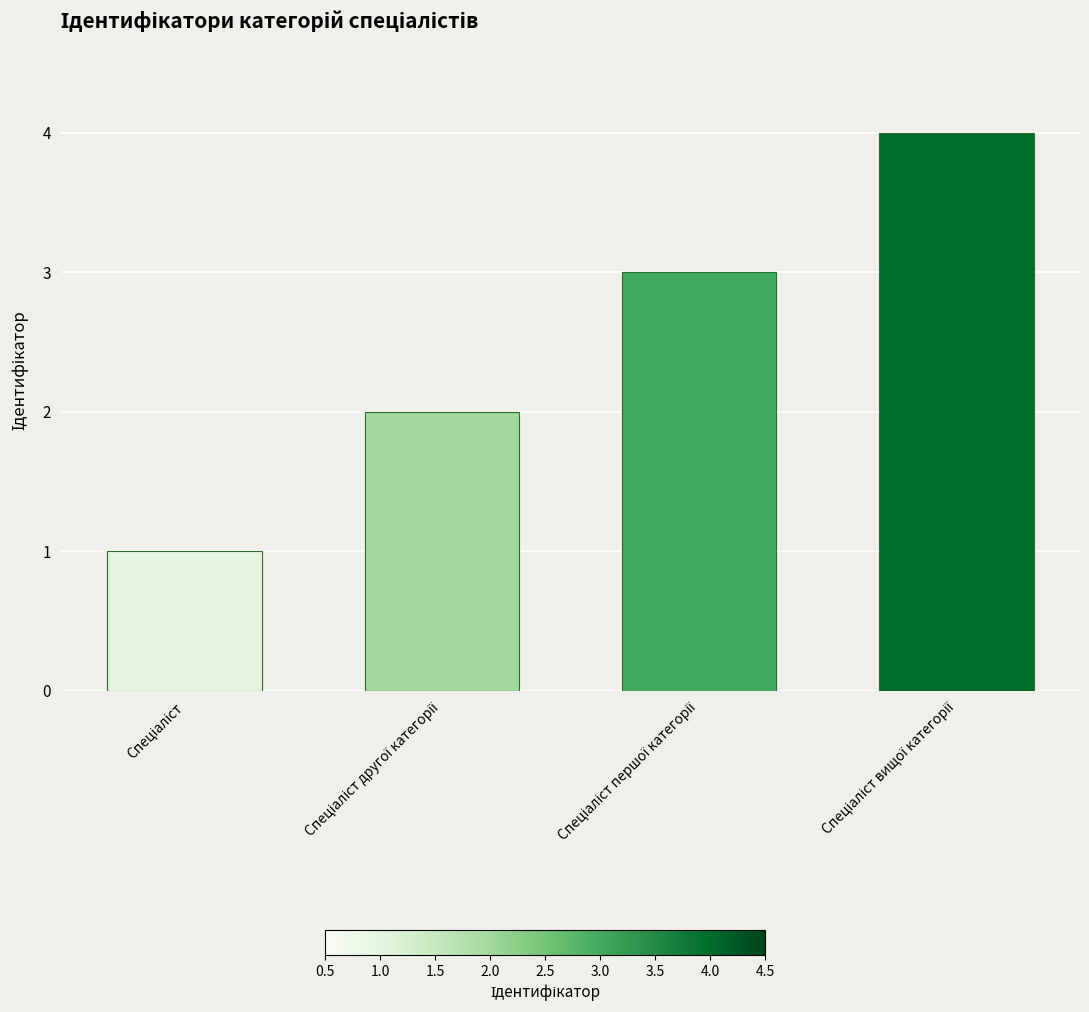

What is the maximum value shown in the chart?

4